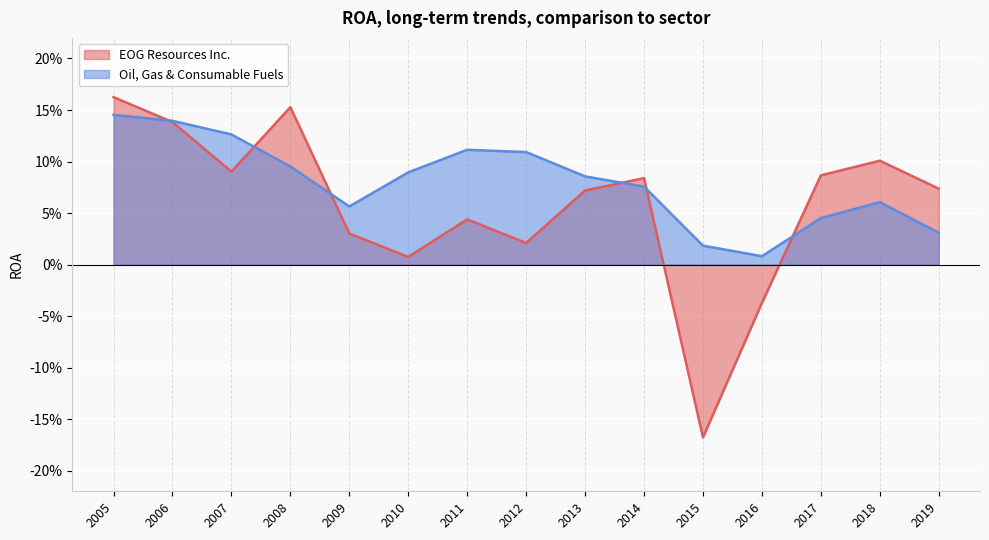

How many negative values does the EOG Resources Inc. series have?

2